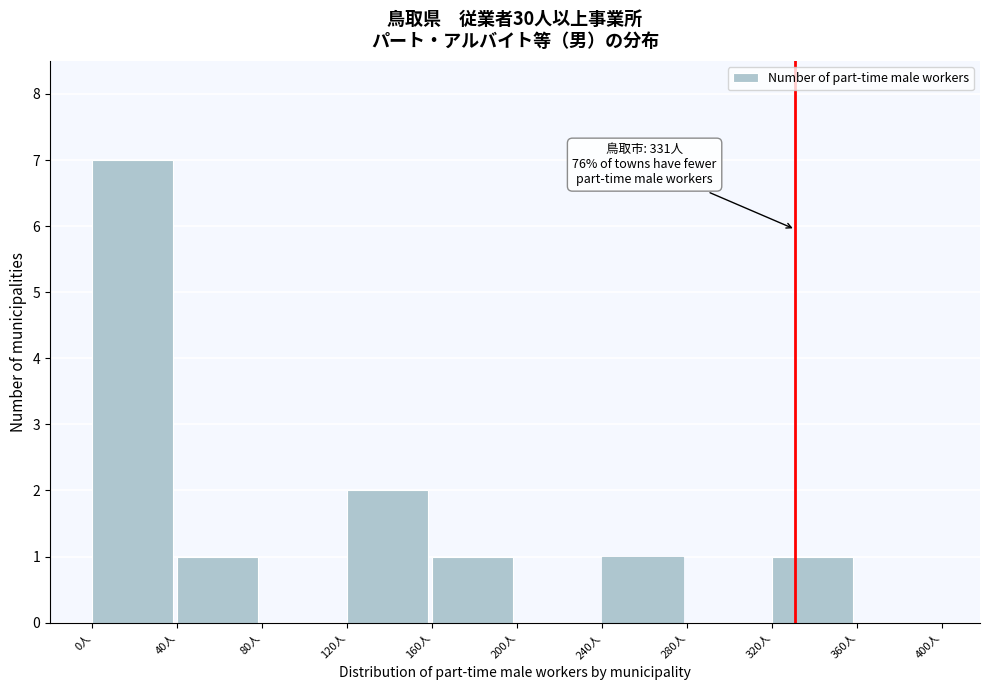

Which range on the x-axis has the tallest bar?

0 to 40